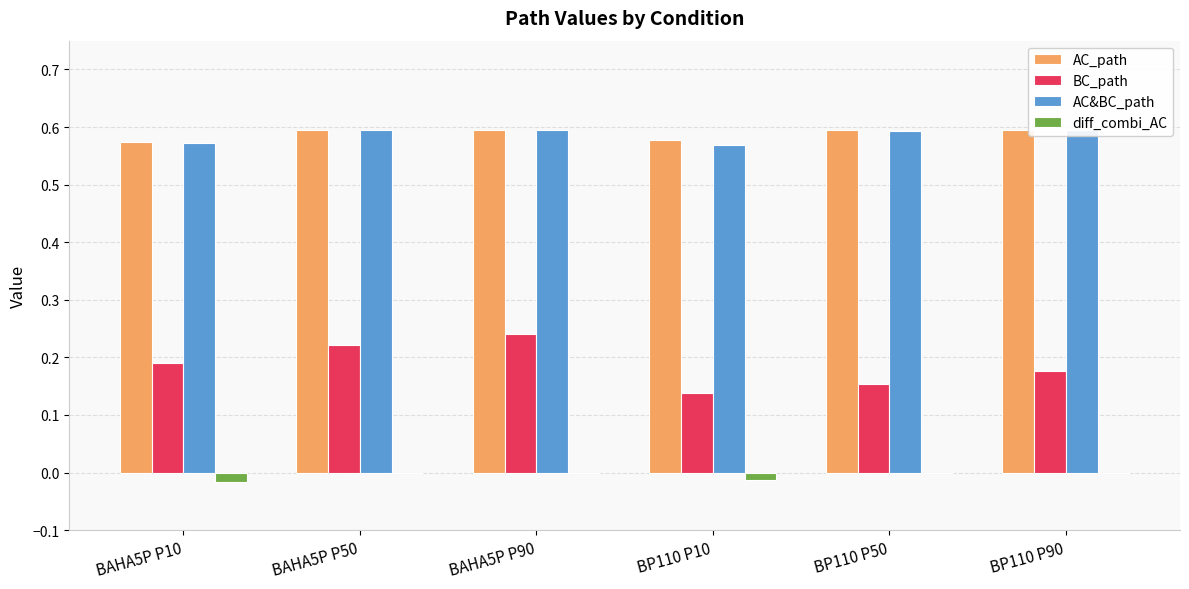

Which category has the highest value across all series?

BAHA5P P50